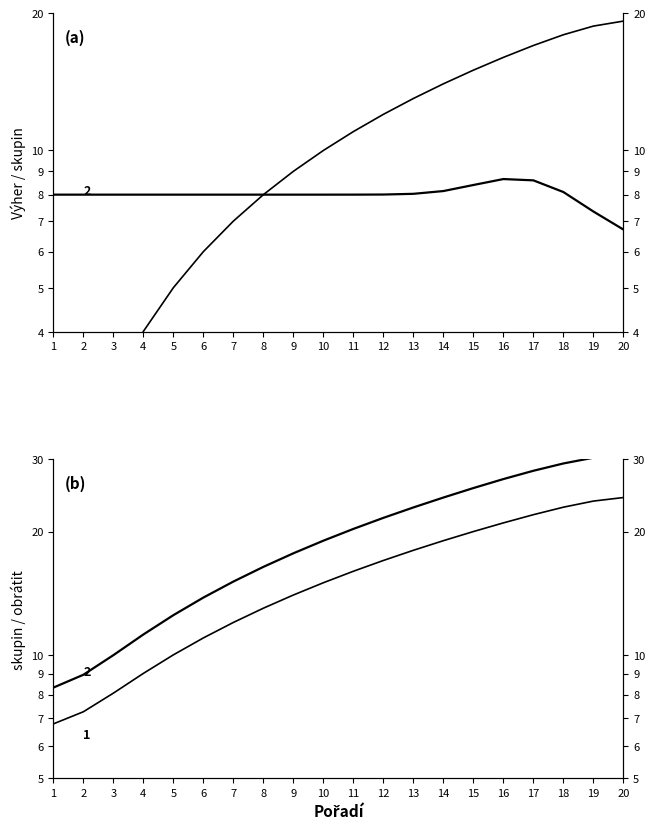

True or false: Pořadí (skupin) has more than 2 points higher than both neighbors.

False